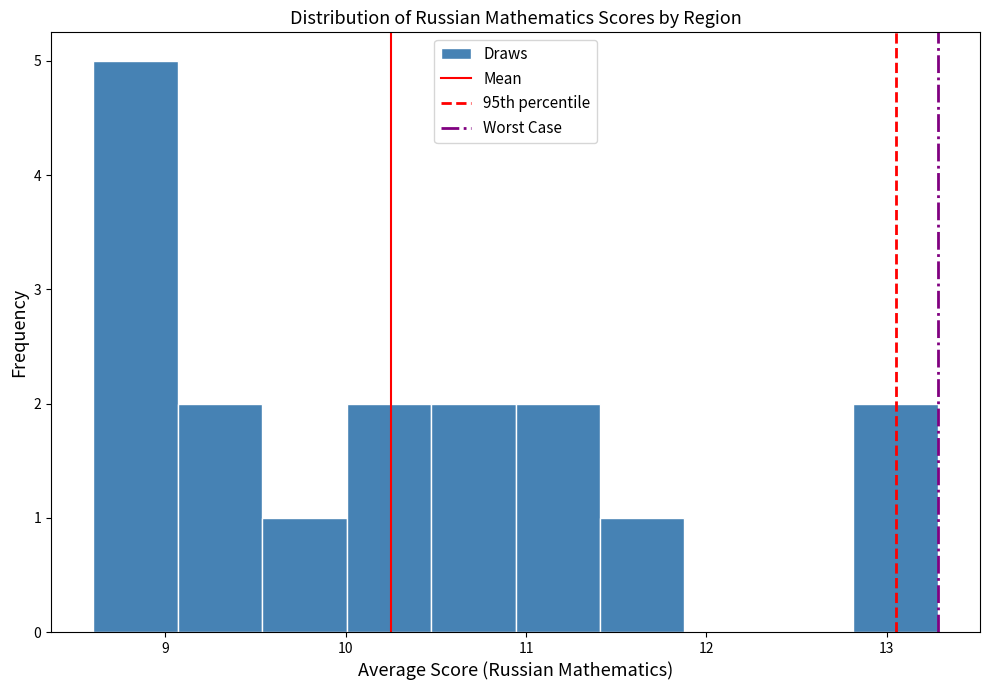

Reading left to right, transcribe this chart: for each bar, give the range it covers on the x-axis and its height. Neither the bar edges nor the heights are printed on the chart, so give them approximately, as read against the axes.

8.6 to 9.1: 5
9.1 to 9.5: 2
9.5 to 10.0: 1
10.0 to 10.5: 2
10.5 to 10.9: 2
10.9 to 11.4: 2
11.4 to 11.9: 1
11.9 to 12.3: 0
12.3 to 12.8: 0
12.8 to 13.3: 2